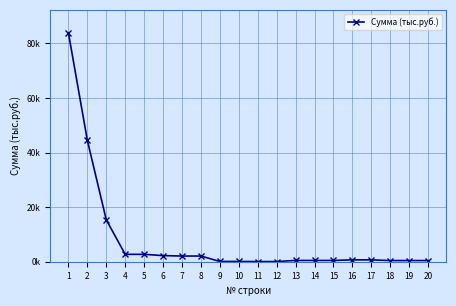

Does the chart have visible grid lines?

Yes